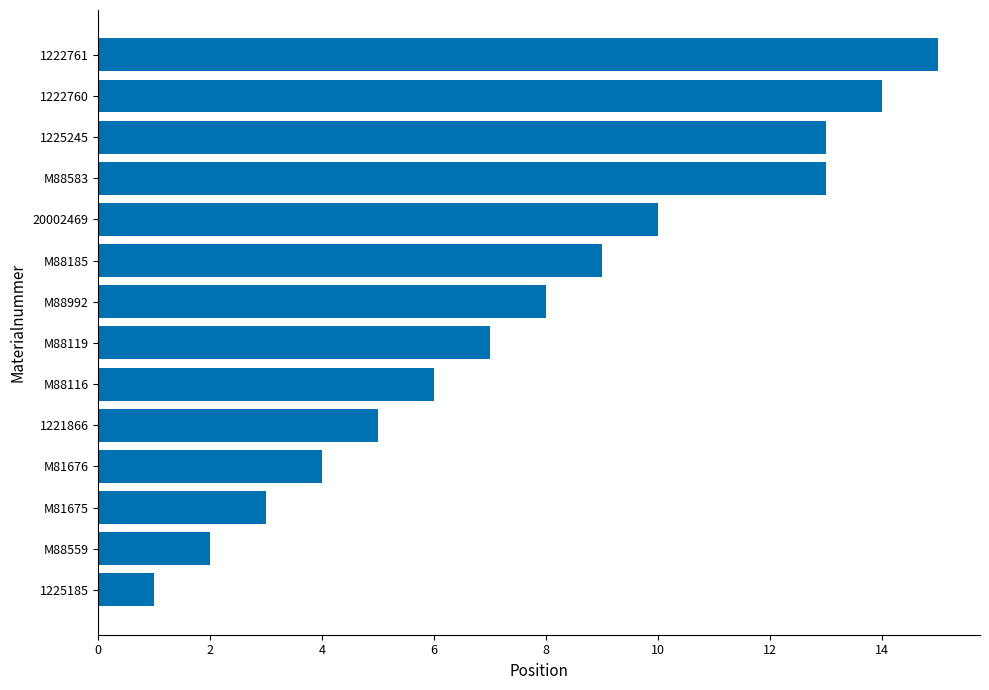

What is the difference between the maximum and minimum values?

14